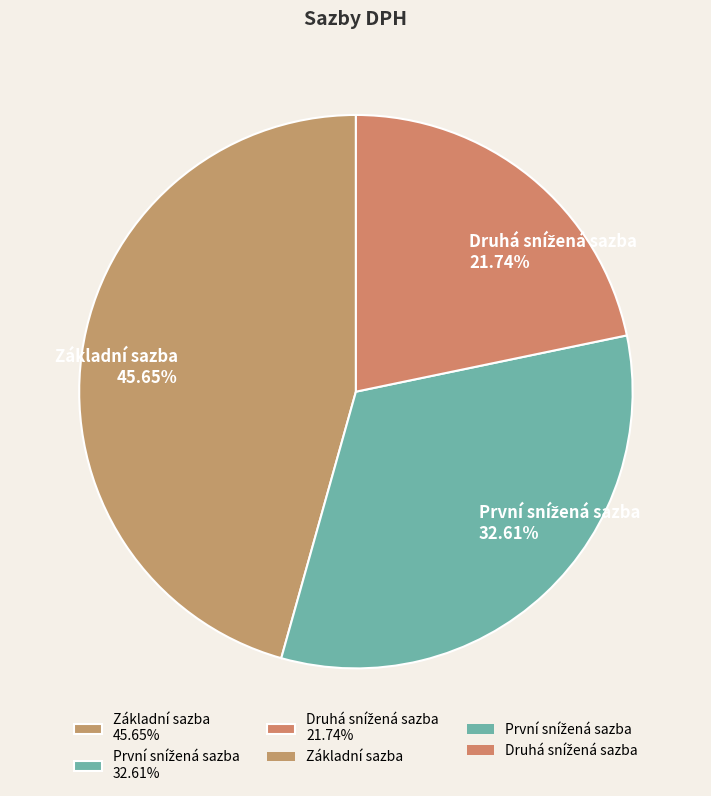

Is there any slice that represents more than half of the pie?

No